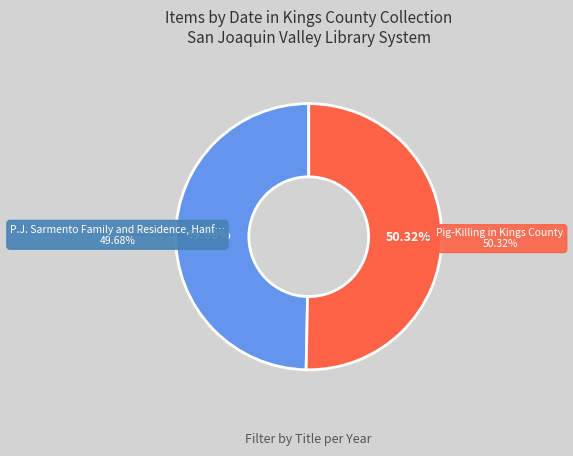

Is it true that Pig-Killing in Kings County is 39% of the pie?

False